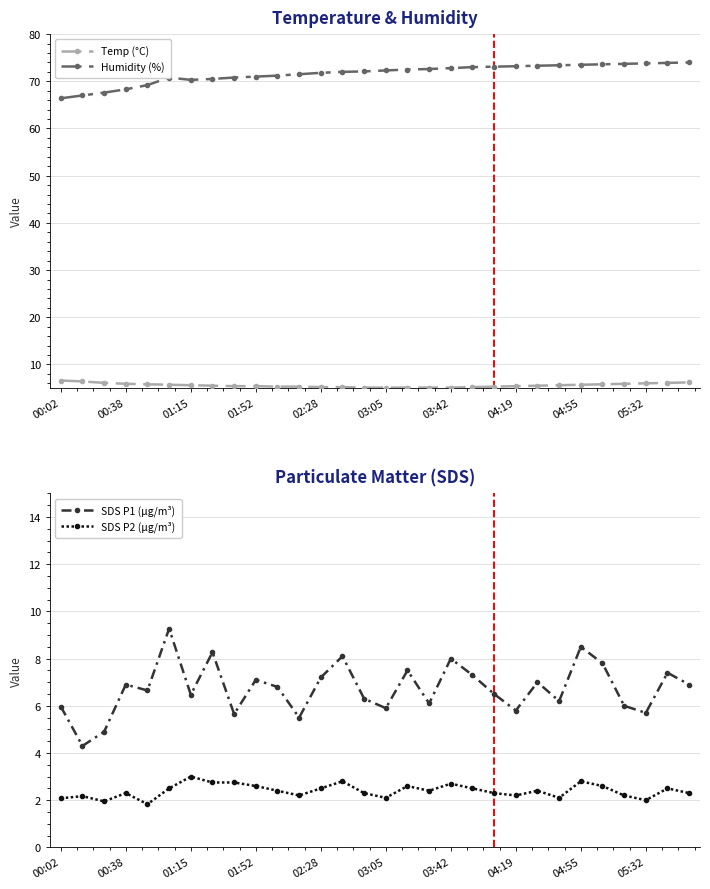

How many data points in SDS P1 (µg/m³) are less than 6?

8